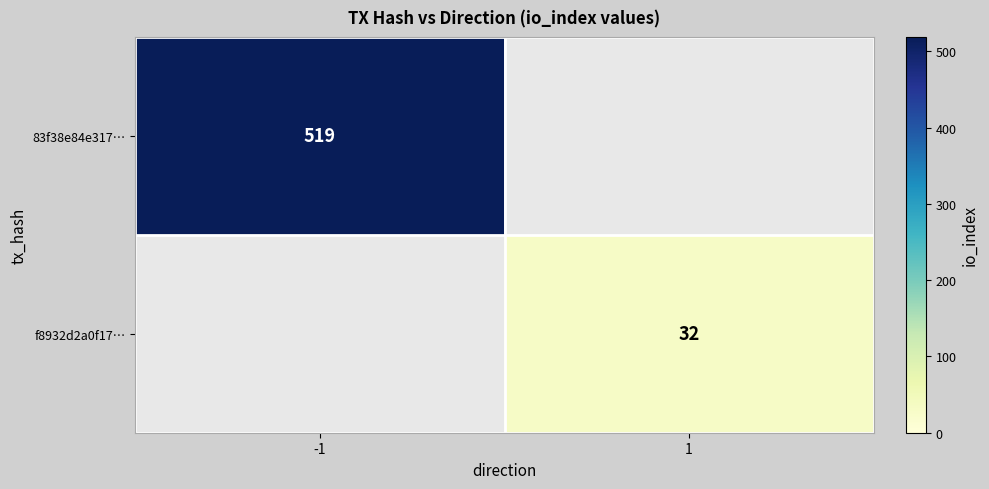

The 83f38e84e317… series shows 717 at -1. True or false?

False